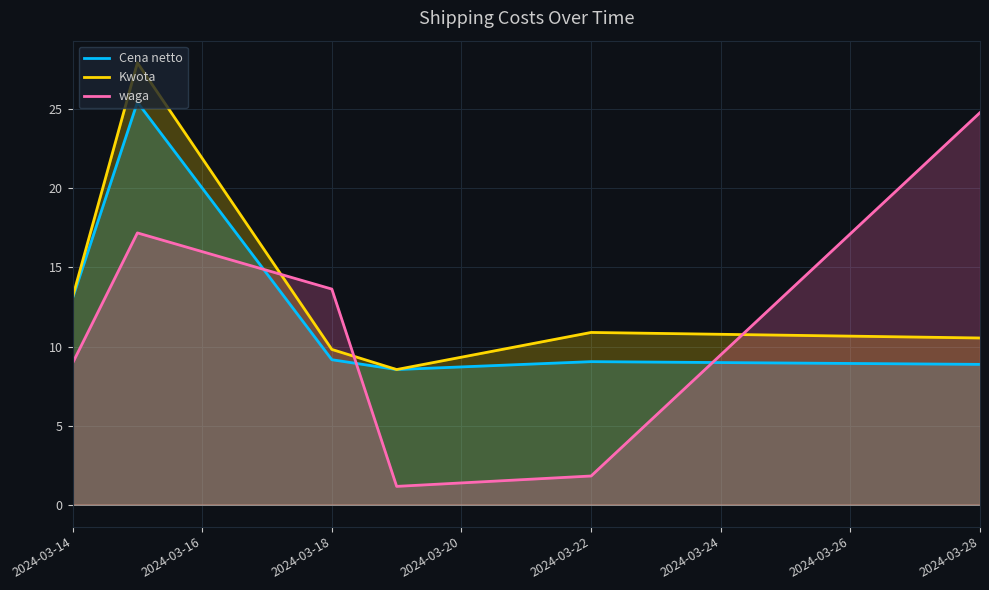

True or false: waga has a value of 24.8 at 2024-03-28.

True